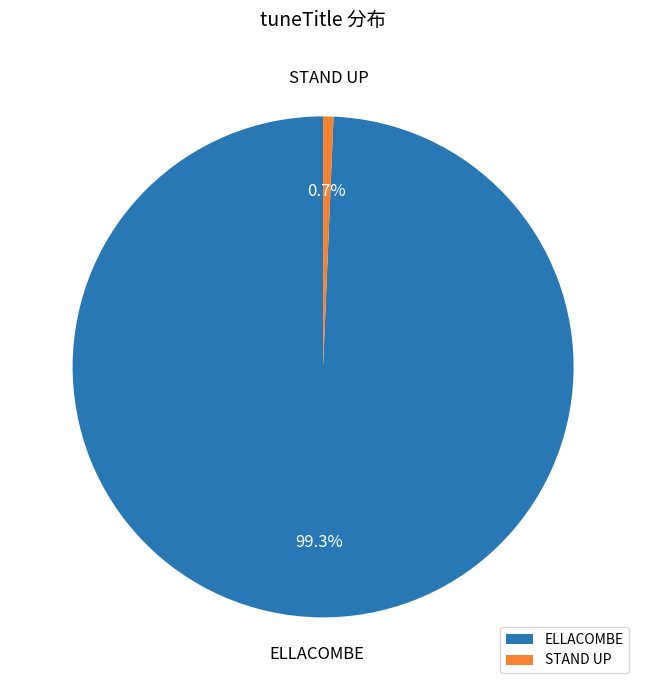

Do STAND UP and ELLACOMBE together represent more than half of the pie?

Yes